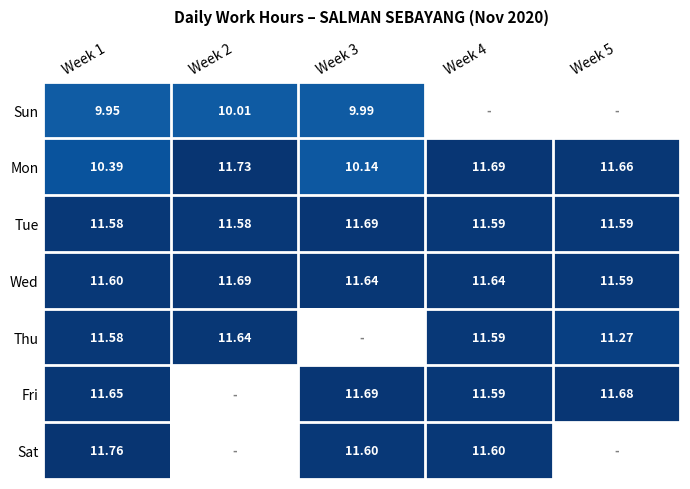

Is the value of Sun at Week 2 greater than the value of Tue at Week 3?

No